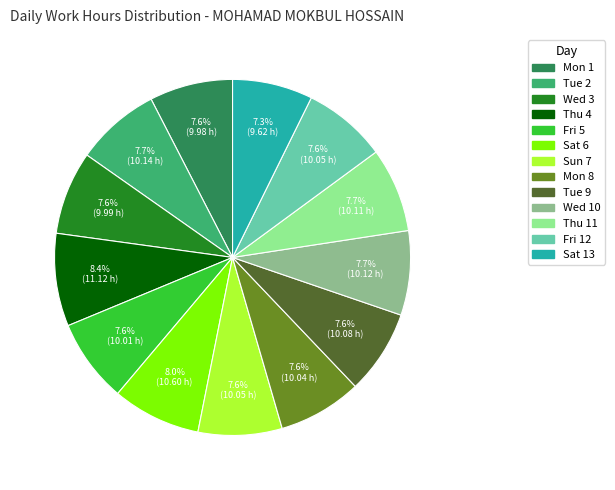

Count the number of slices in the pie.

13